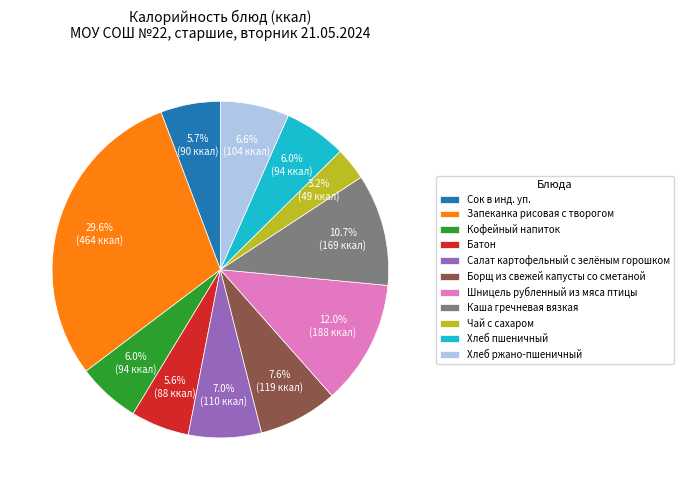

To the nearest percent, what is the difference between the largest and smallest slice percentages?

26%